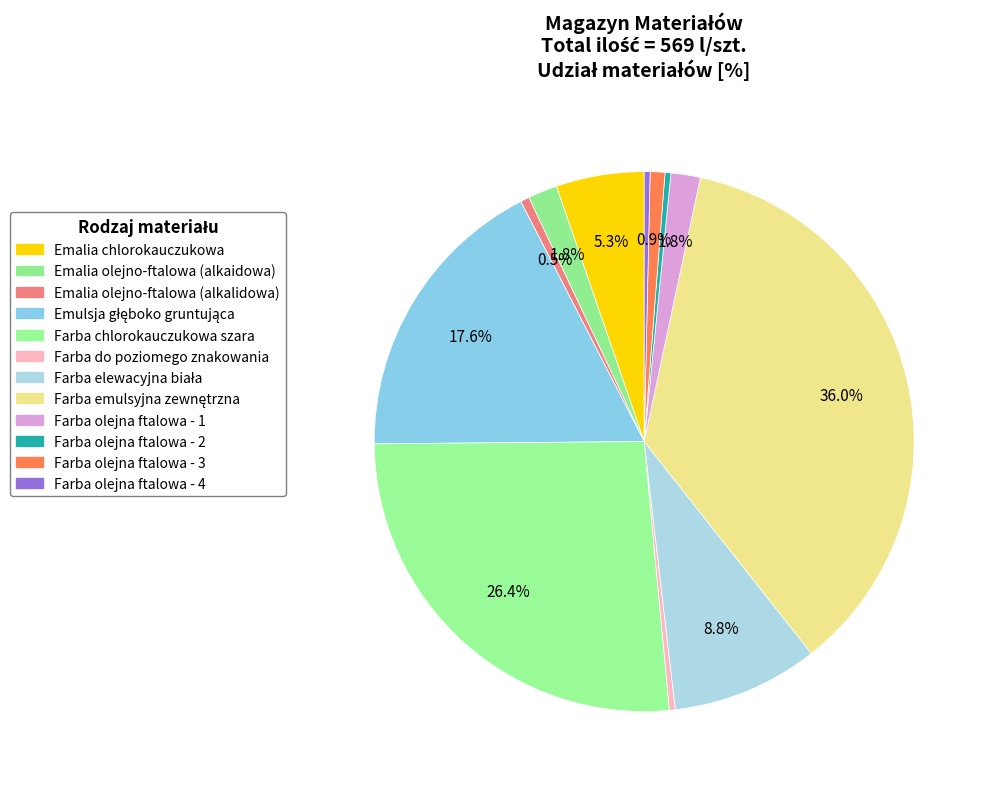

How many slices are in this pie chart?

12